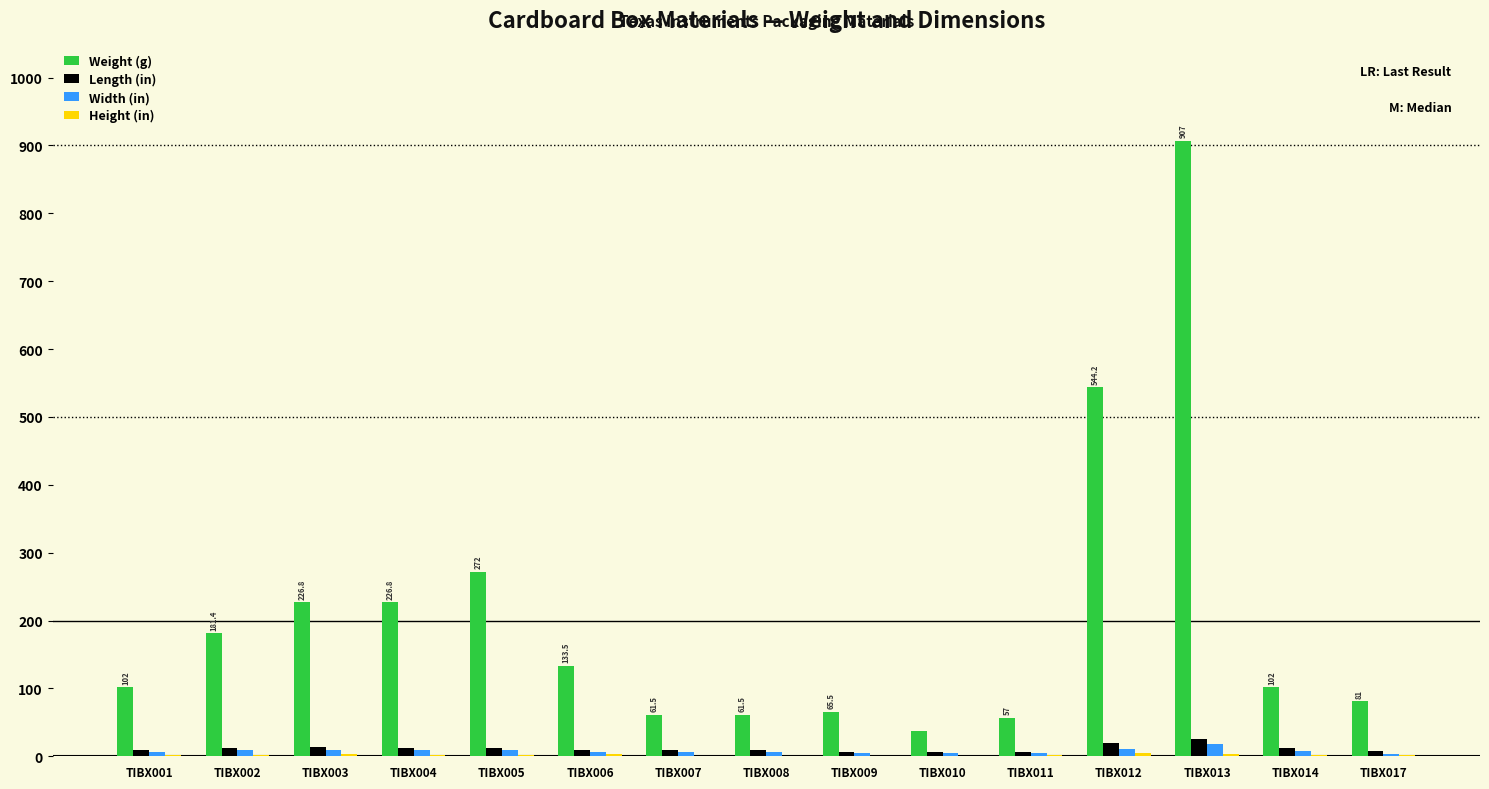

Which series has the largest total across all categories?

Weight (g)